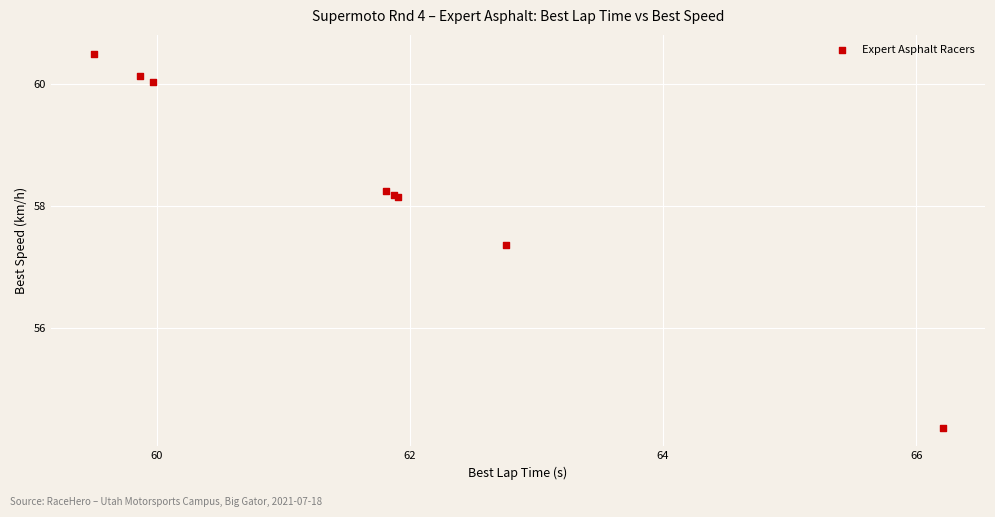

What Y value in the scatter plot is closest to 57?

57.4